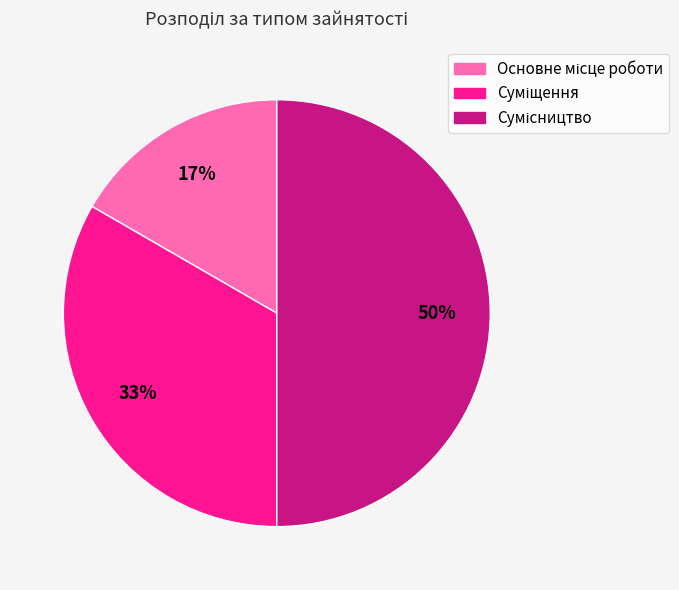

To the nearest percent, what is the difference between the largest and smallest slice percentages?

33%